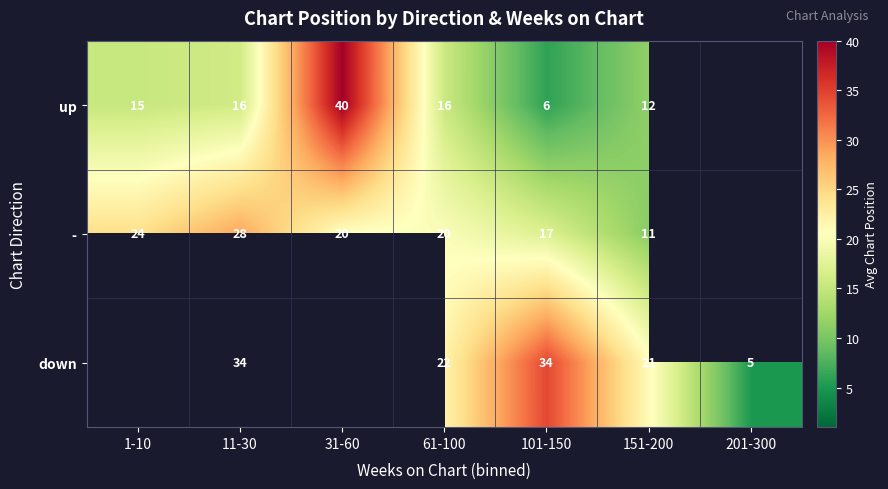

At how many categories does at least one series exceed 36?

1